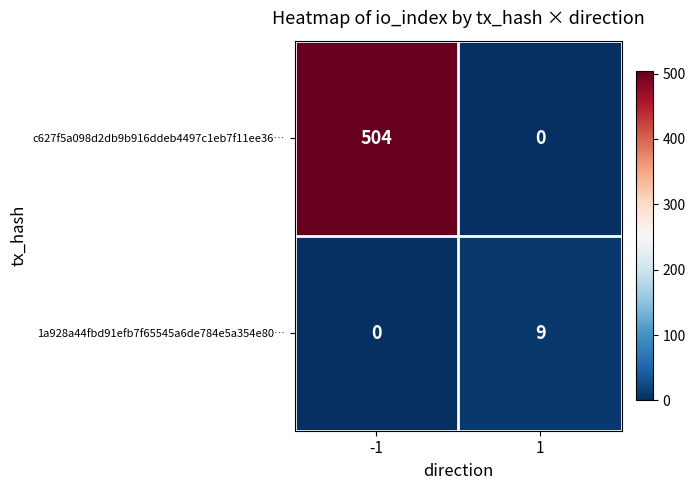

List the series in order of their peak value, lowest first.

1a928a44fbd91efb7f65545a6de784e5a354e80…, c627f5a098d2db9b916ddeb4497c1eb7f11ee36…